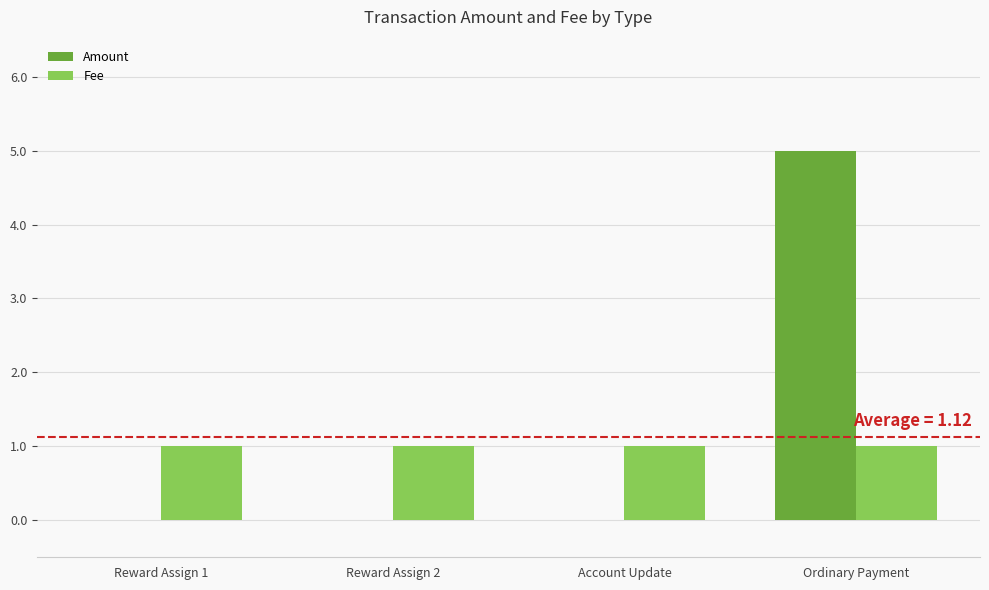

What is the total value across all series at Ordinary Payment?

6